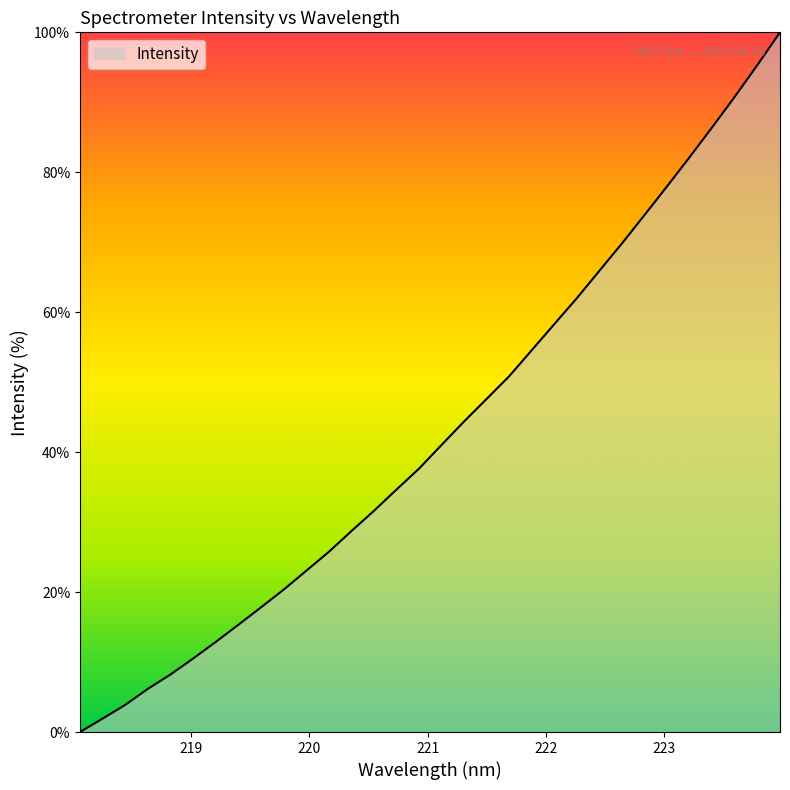

What is the difference between the maximum and minimum values?

100.0